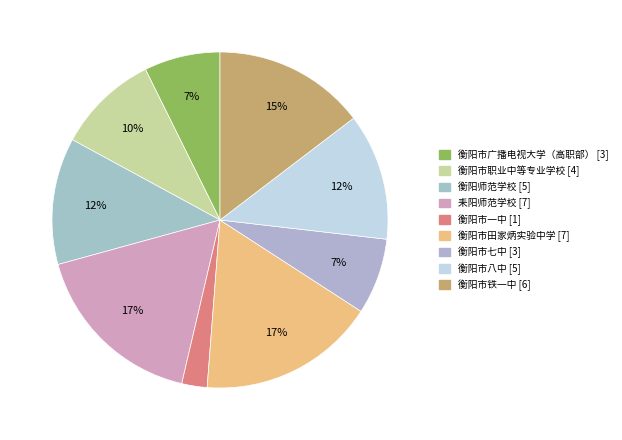

To the nearest percent, what is the average slice percentage?

11%